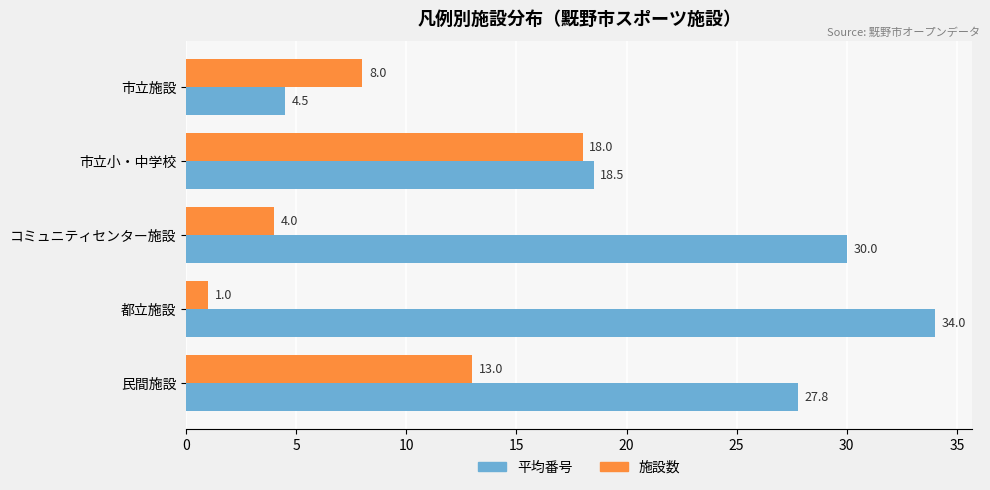

What is the total value across all series at 市立施設?

12.5